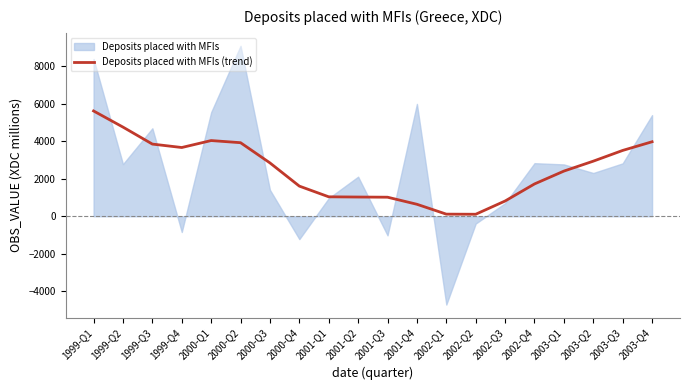

How many lines are shown in the chart?

1